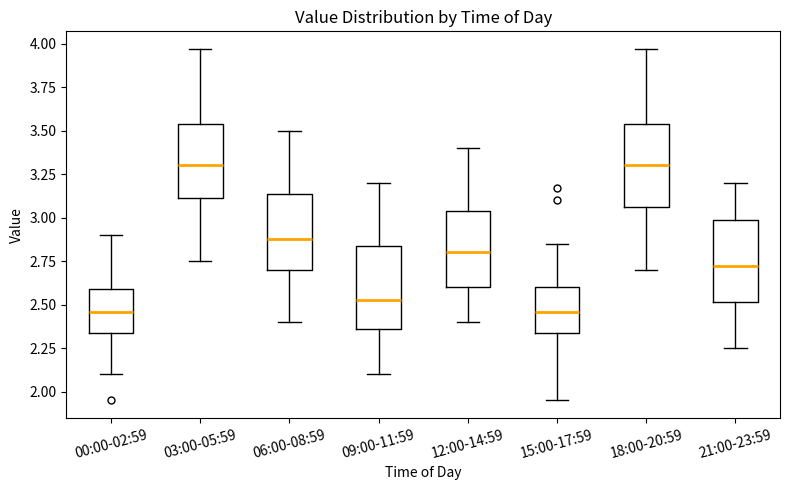

Reading left to right, transcribe this box plot: for each box, give where its median line is, the range the box spans, and where its two whiskers end, as read against the y-axis. The values are not printed on the chart, so give them approximately, as read against the axis.

00:00-02:59: median 2.45, box 2.35 to 2.60, whiskers 2.10 to 2.90
03:00-05:59: median 3.30, box 3.10 to 3.55, whiskers 2.75 to 3.95
06:00-08:59: median 2.90, box 2.70 to 3.15, whiskers 2.40 to 3.50
09:00-11:59: median 2.55, box 2.35 to 2.85, whiskers 2.10 to 3.20
12:00-14:59: median 2.80, box 2.60 to 3.05, whiskers 2.40 to 3.40
15:00-17:59: median 2.45, box 2.35 to 2.60, whiskers 1.95 to 2.85
18:00-20:59: median 3.30, box 3.05 to 3.55, whiskers 2.70 to 3.95
21:00-23:59: median 2.75, box 2.50 to 3.00, whiskers 2.25 to 3.20